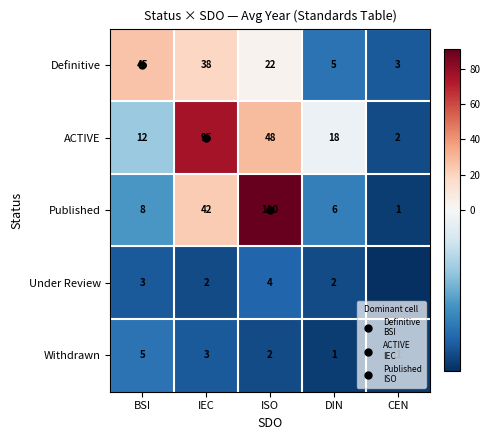

Between DIN and IEC, which is larger?

IEC